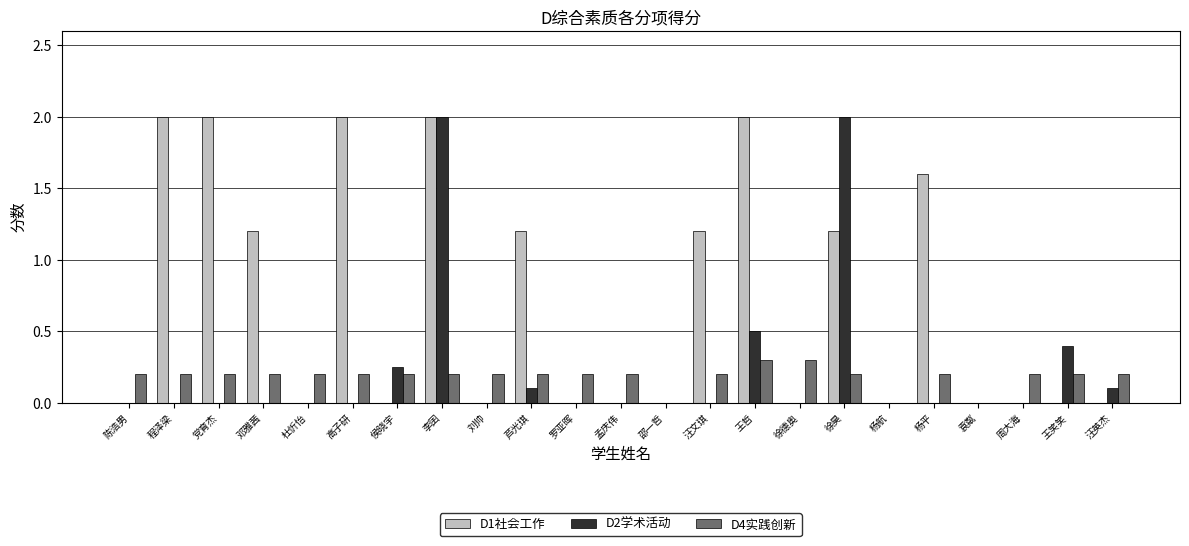

The D2学术活动 series shows 2.0 at 徐昊. True or false?

True